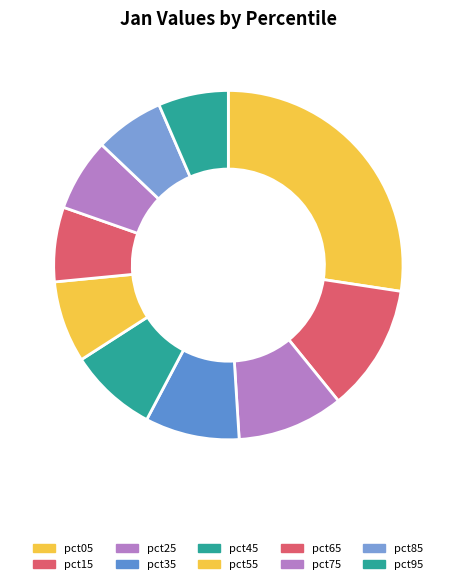

Between pct25 and pct95, which is larger?

pct25